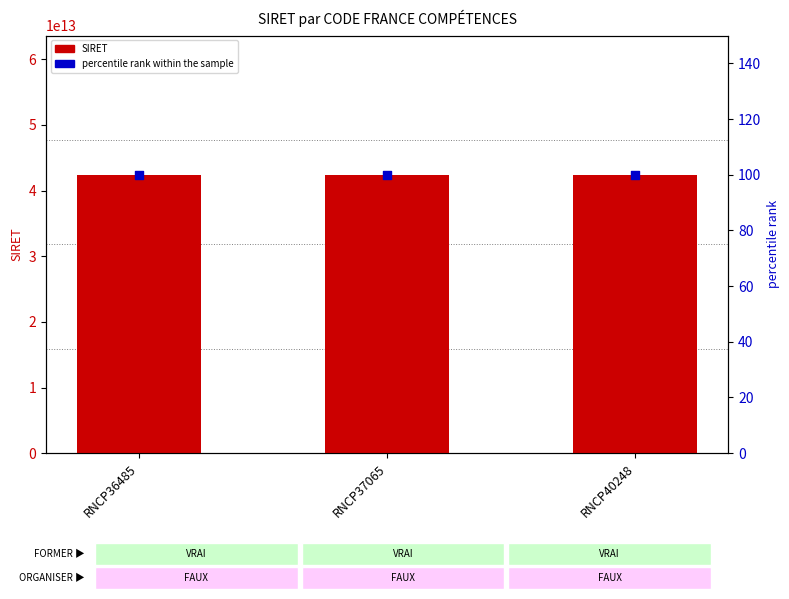

At which category is the sum across all series the highest?

RNCP36485